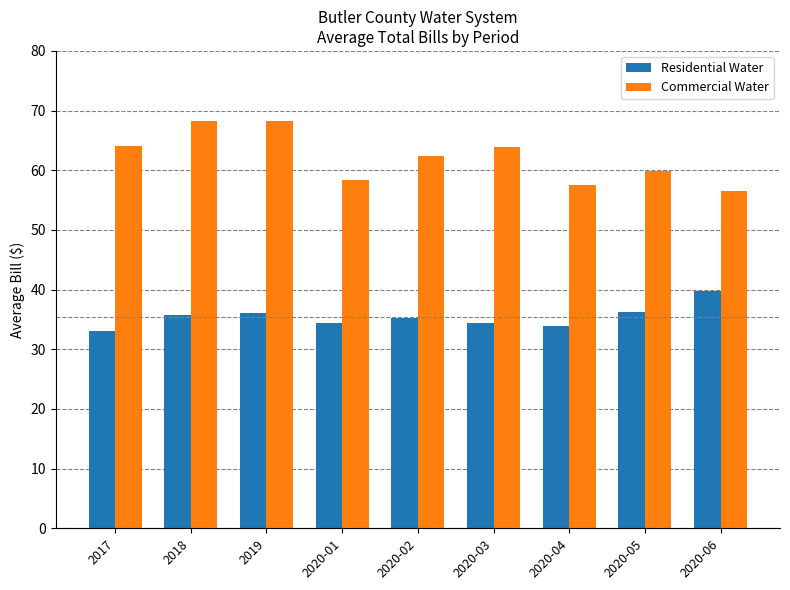

Which series has the largest total across all categories?

Commercial Water